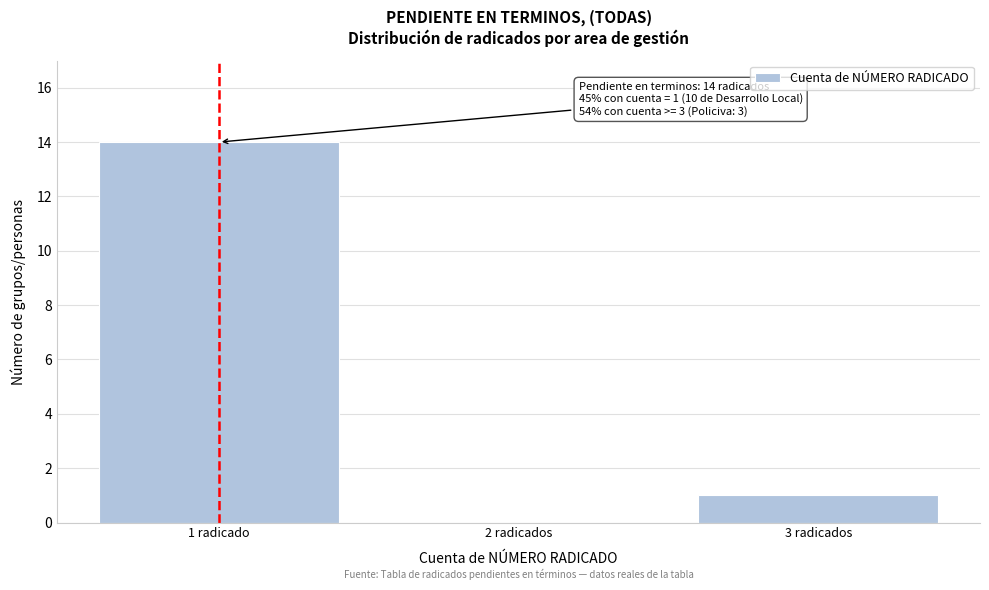

Reading left to right, extract all data points from this chart.

1 radicado=14	2 radicados=0	3 radicados=1